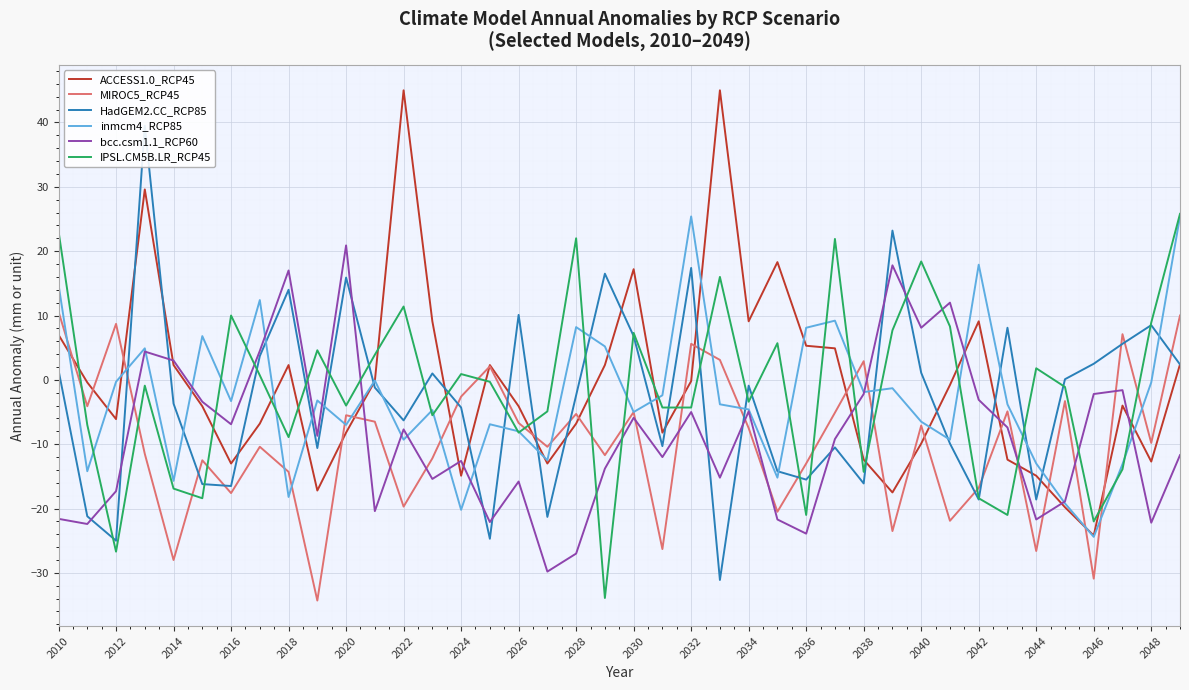

The value of inmcm4_RCP85 at 2014 is -3.9. True or false?

False